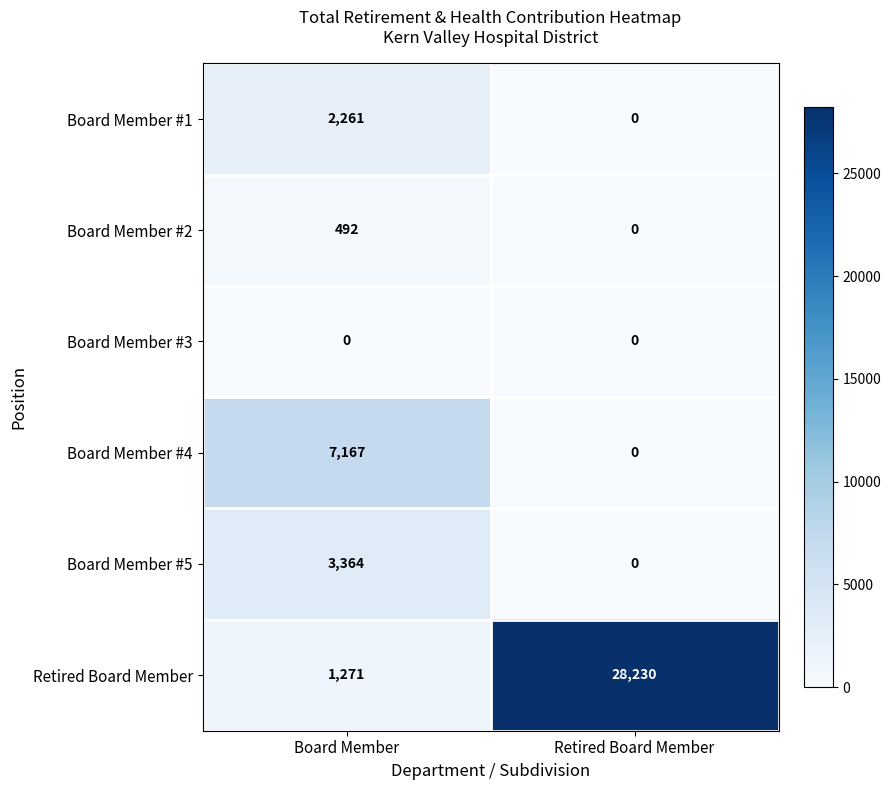

What is the maximum value for Board Member #4?

7167